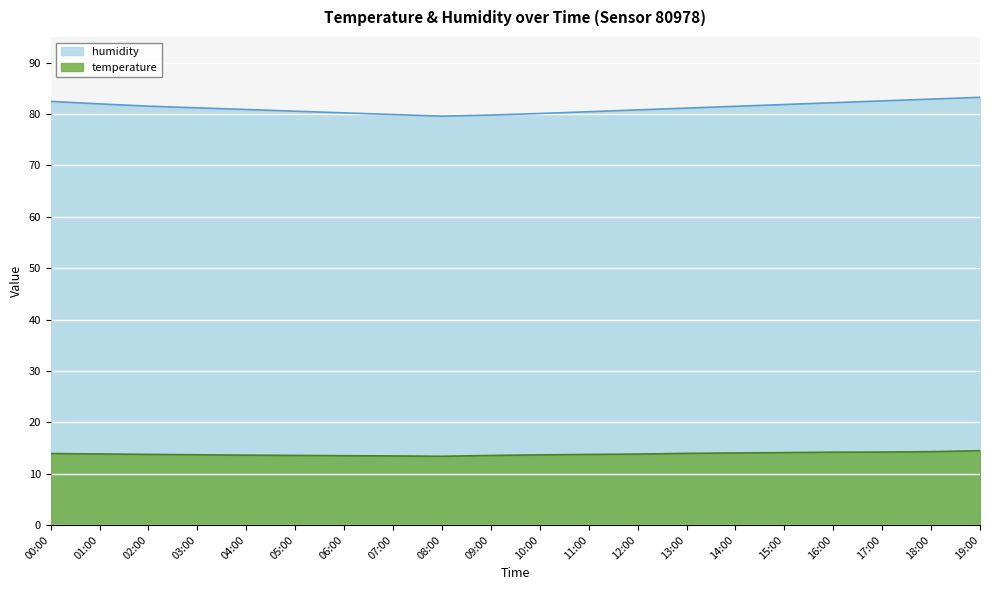

What is the label of the 4th point from the left?

03:00